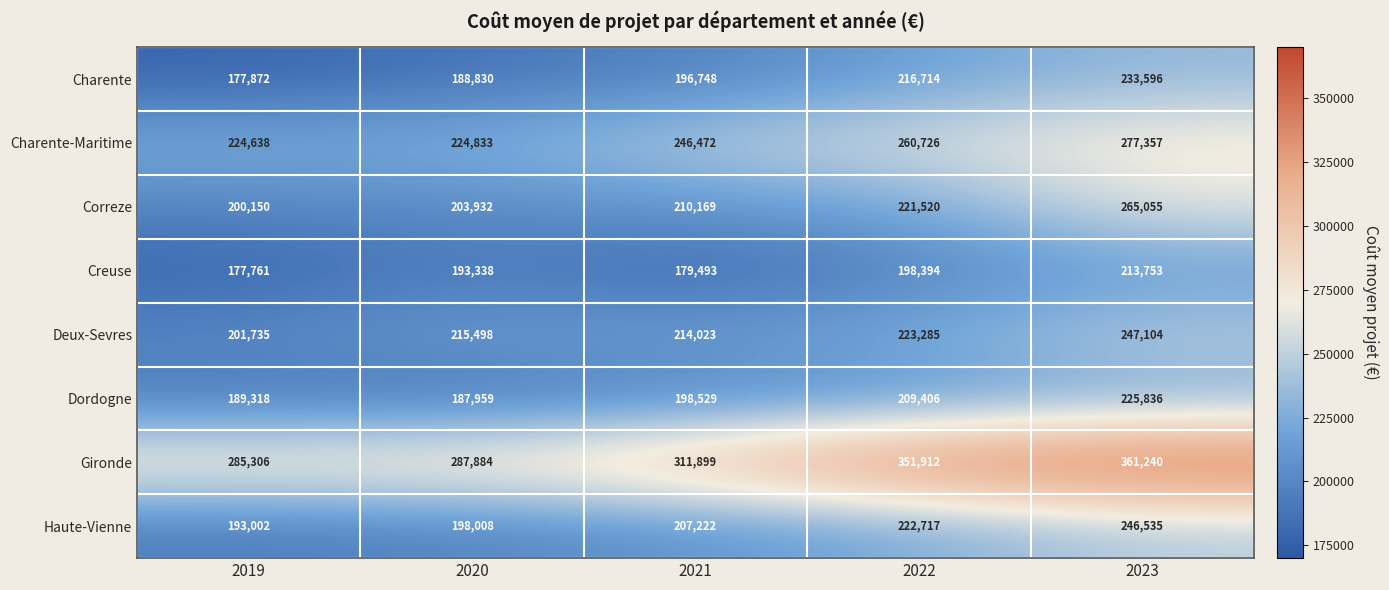

Which series has the widest spread of values?

Gironde